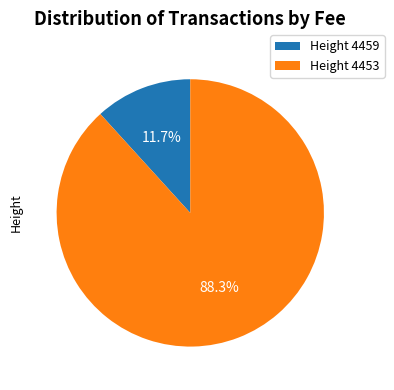

Which has a higher value, Height 4453 or Height 4459?

Height 4453